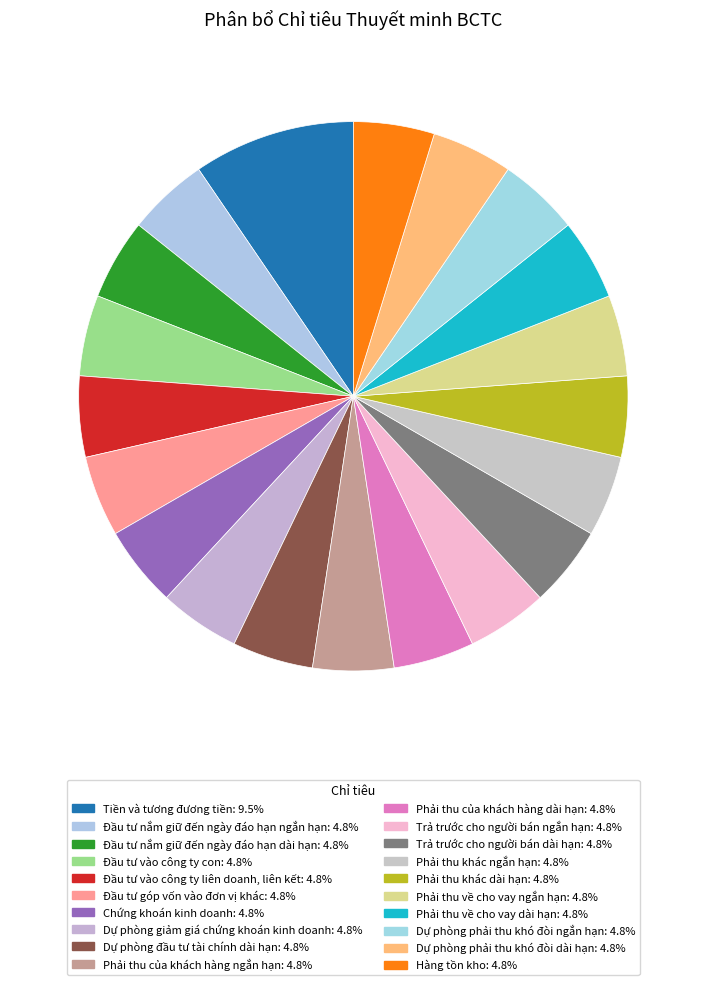

What is the largest slice in the pie chart?

Tiền và tương đương tiền